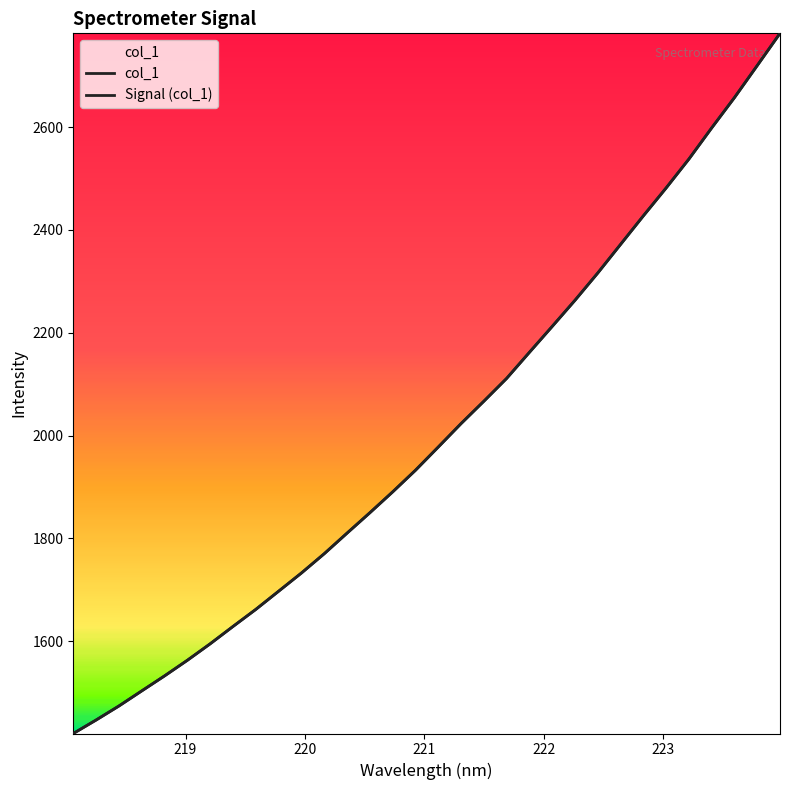

What is the difference between the maximum and minimum values in the Signal (col_1) series?

1362.1